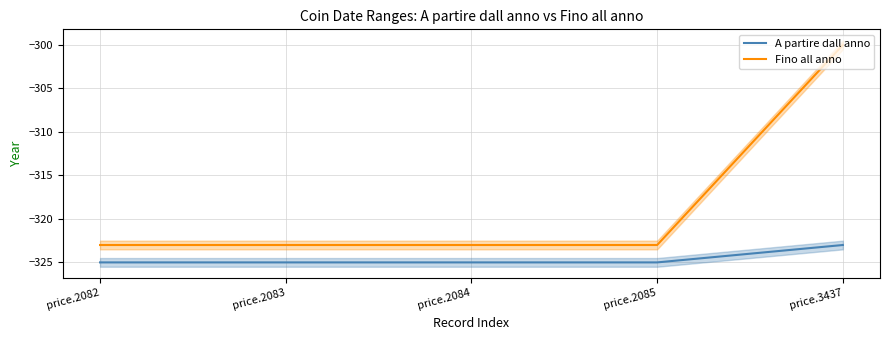

What are all the series names shown in the legend?

A partire dall anno, Fino all anno